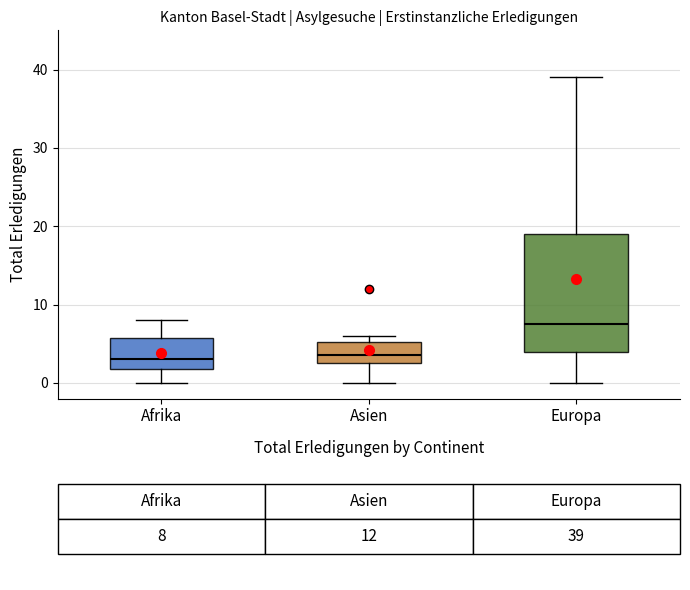

Comparing the boxes themselves (not the whiskers), which one is the tallest?

Europa